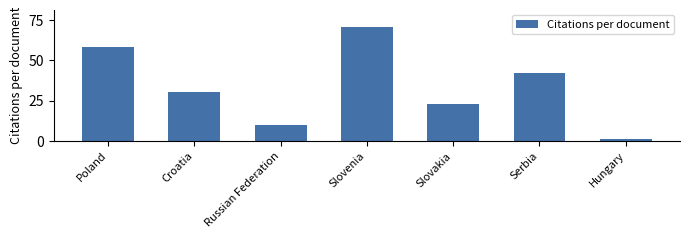

Are the bars grouped side by side (vs. stacked)?

No